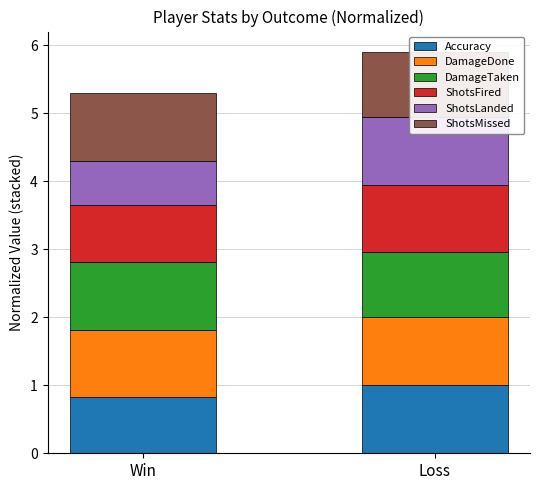

List the labels in order of DamageDone value, smallest first.

Win, Loss